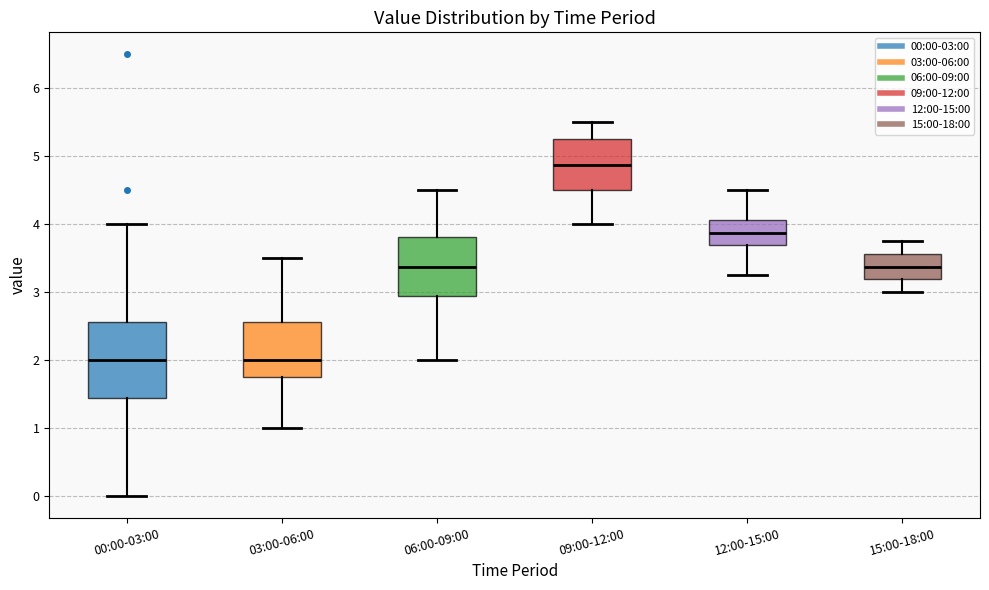

Reading left to right, transcribe this box plot: for each box, give where its median line is, the range the box spans, and where its two whiskers end, as read against the y-axis. The values are not printed on the chart, so give them approximately, as read against the axis.

00:00-03:00: median 2.0, box 1.4 to 2.6, whiskers 0.0 to 4.0
03:00-06:00: median 2.0, box 1.8 to 2.6, whiskers 1.0 to 3.5
06:00-09:00: median 3.4, box 2.9 to 3.8, whiskers 2.0 to 4.5
09:00-12:00: median 4.9, box 4.5 to 5.3, whiskers 4.0 to 5.5
12:00-15:00: median 3.9, box 3.7 to 4.1, whiskers 3.3 to 4.5
15:00-18:00: median 3.4, box 3.2 to 3.6, whiskers 3.0 to 3.8